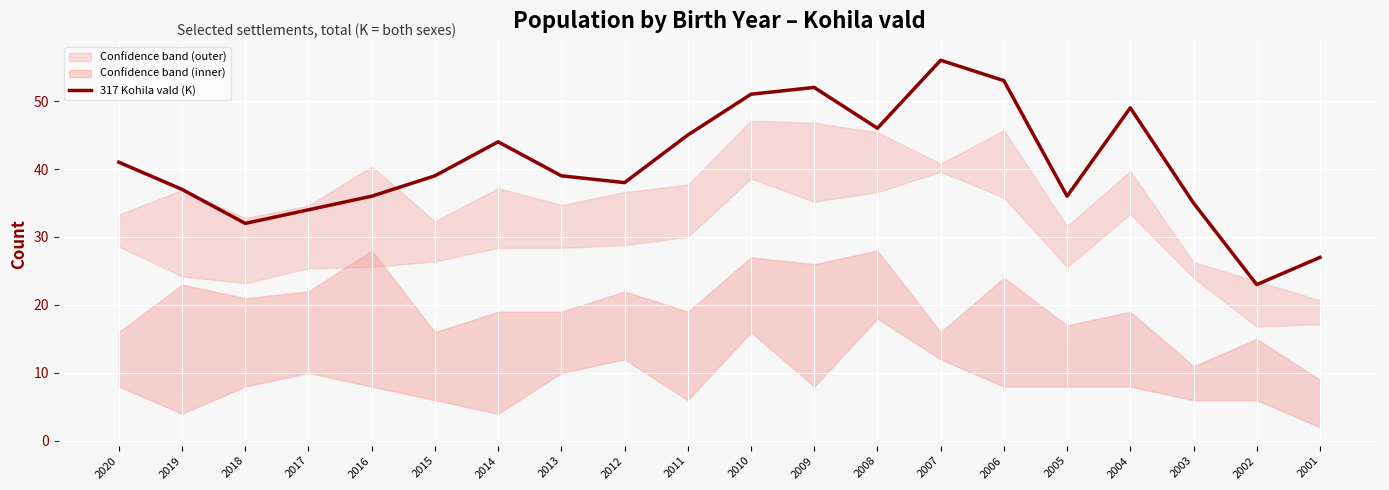

Reading right to left, extract all data points from this chart.

2001=27	2002=23	2003=35	2004=49	2005=36	2006=53	2007=56	2008=46	2009=52	2010=51	2011=45	2012=38	2013=39	2014=44	2015=39	2016=36	2017=34	2018=32	2019=37	2020=41